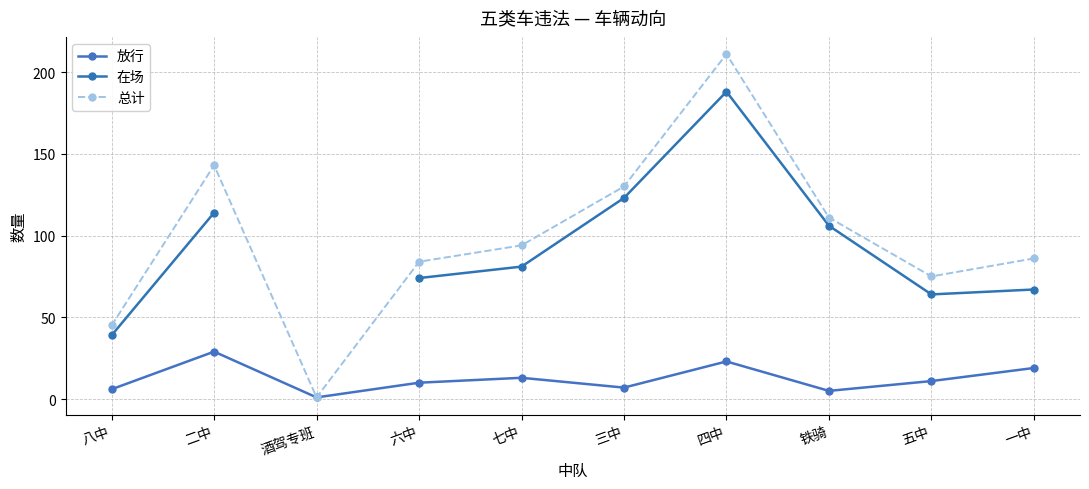

At 六中, list the series in order from largest to smallest.

总计, 在场, 放行